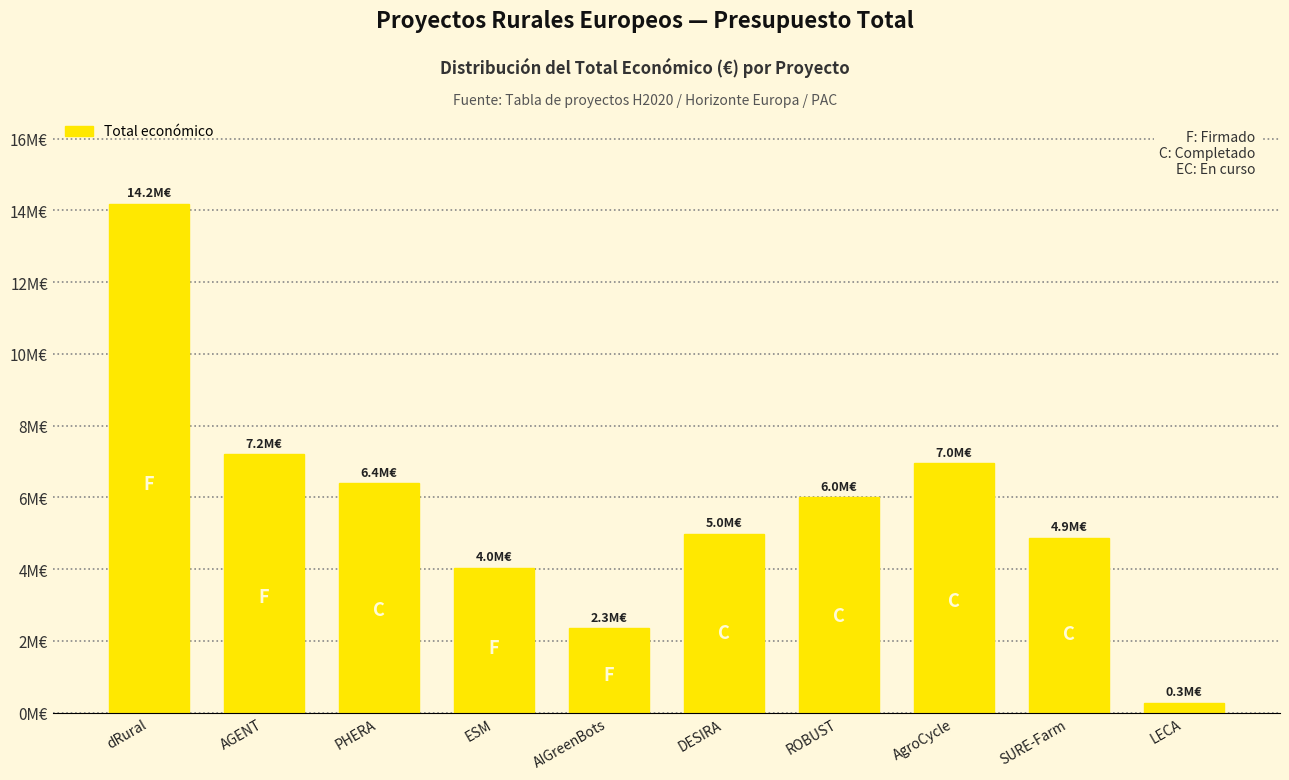

True or false: the data shows 7025719 at dRural.

False